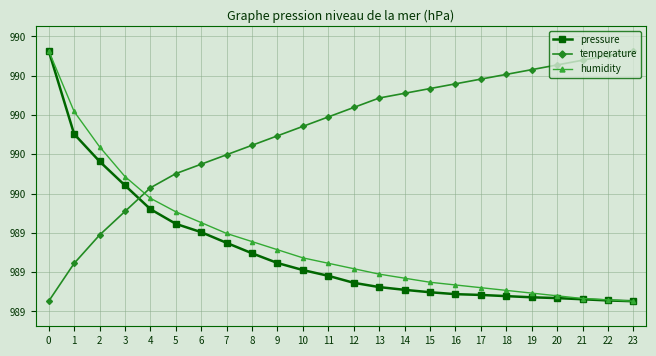

Is this an area chart (filled region under the line)?

No